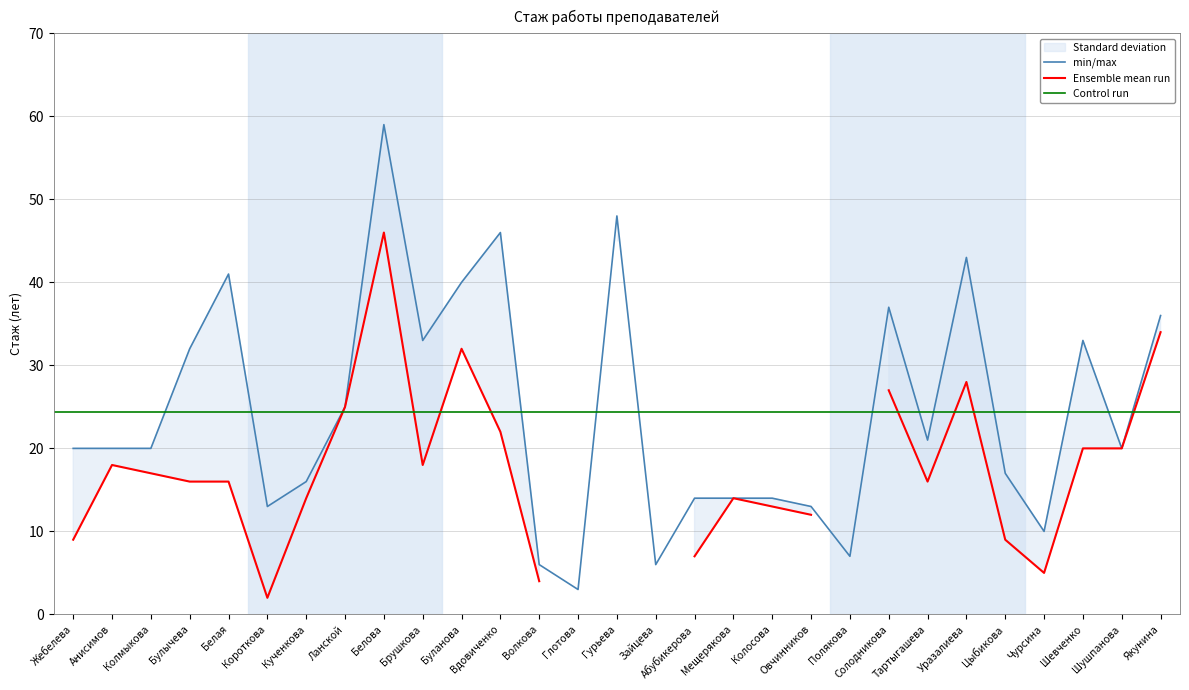

What is the label of the 28th point from the left?

Шушпанова